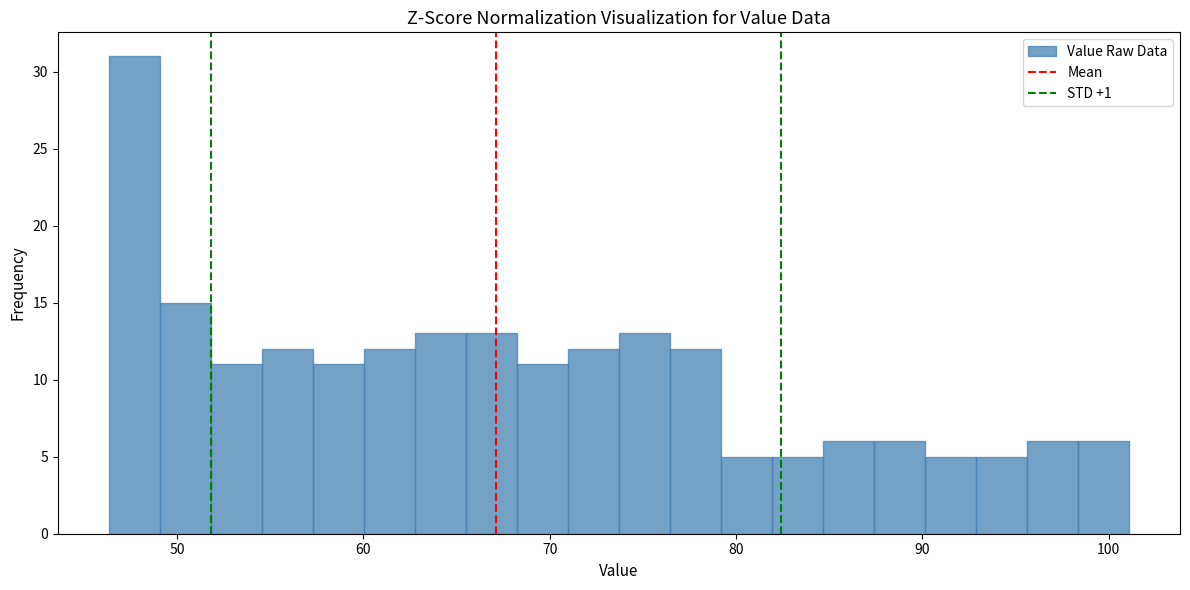

Around what value on the x-axis is the tallest bar? Give the approximate position of its centre, as read against the axis.

48